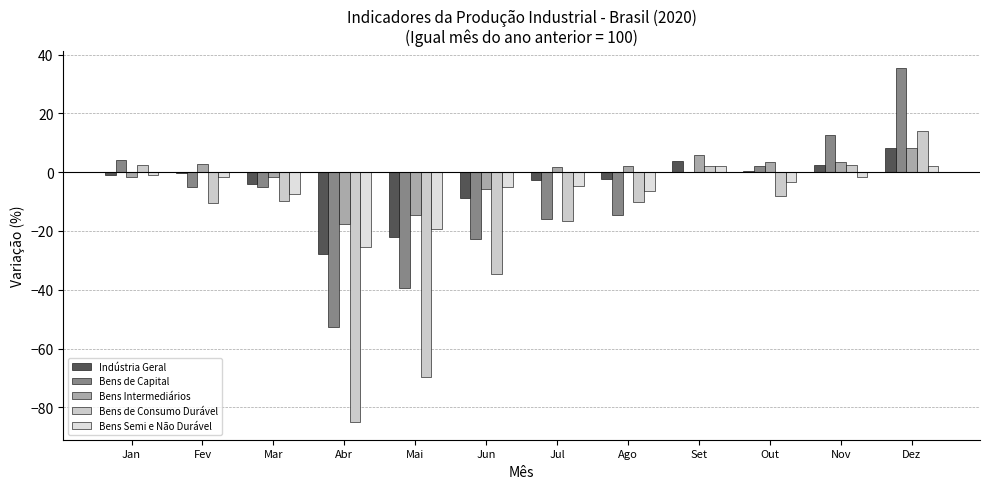

How many categories are shown in the chart?

12